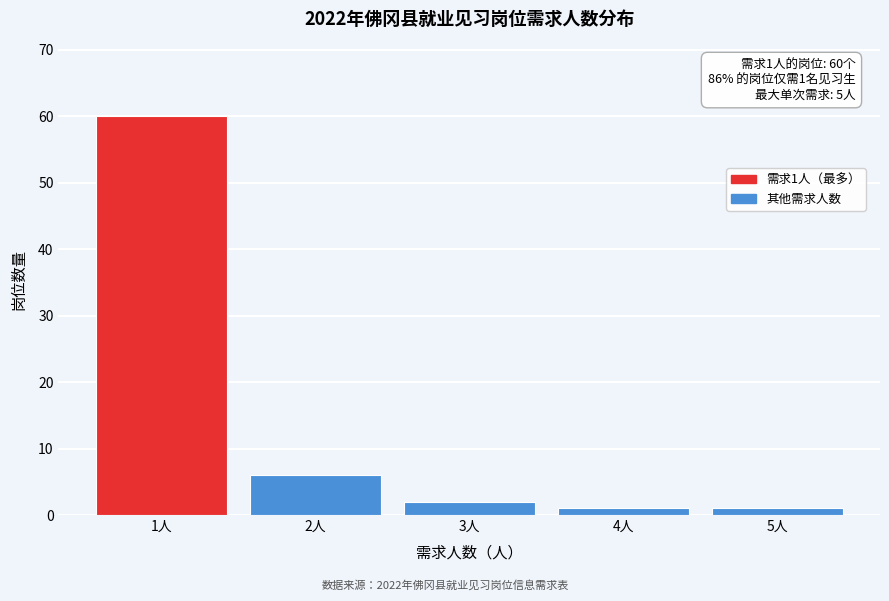

Reading left to right, what are all the values shown in this chart?

60	6	2	1	1